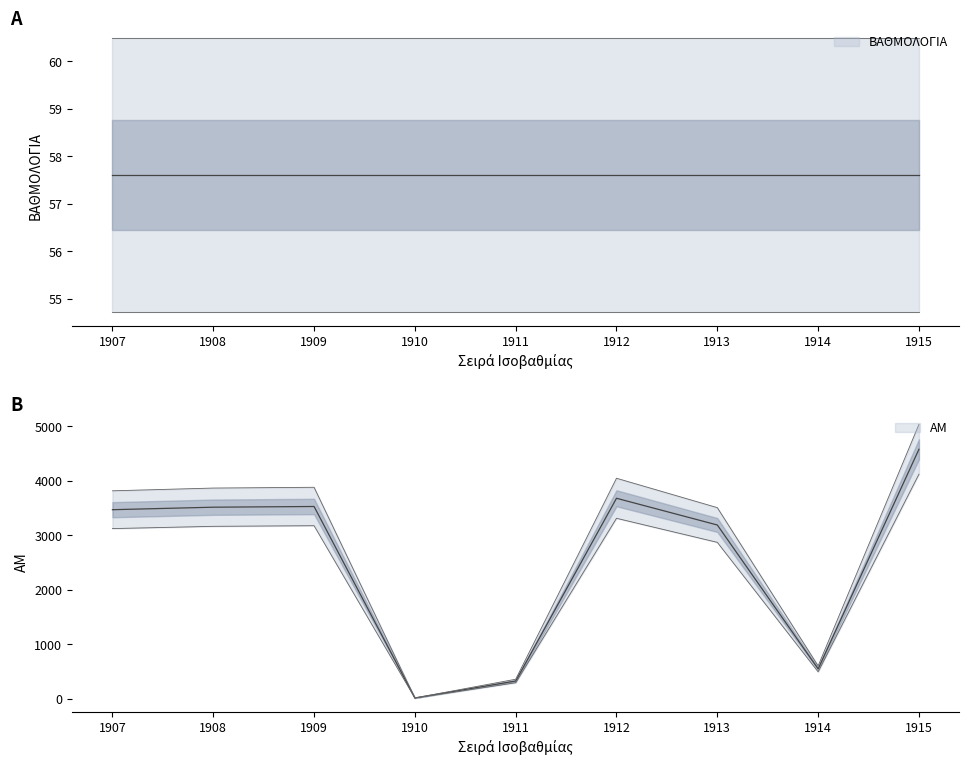

What is the difference between the second highest and minimum values?

3669